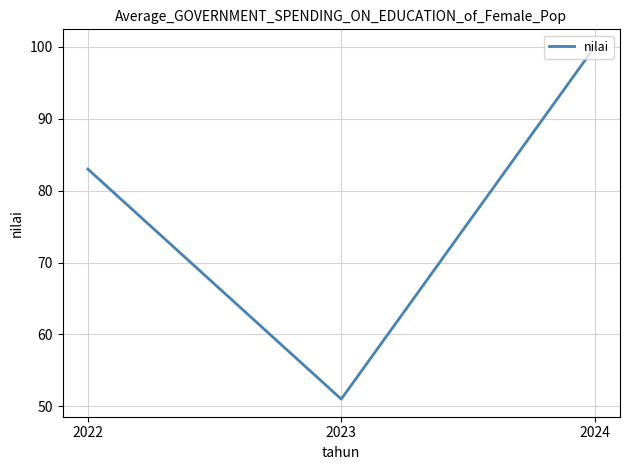

What is the change in value from 2023 to 2024?

+49